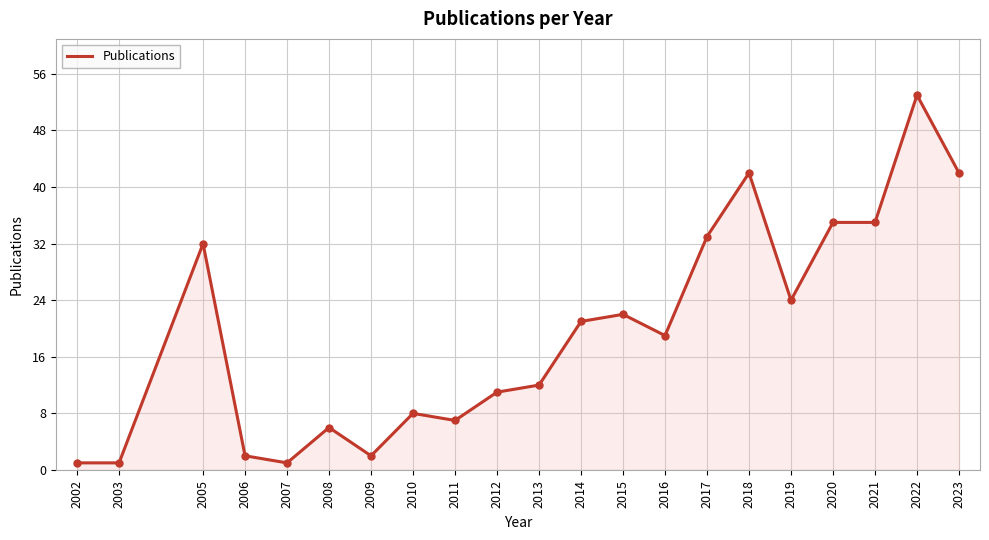

At which category does the chart reach its peak across all series?

2022